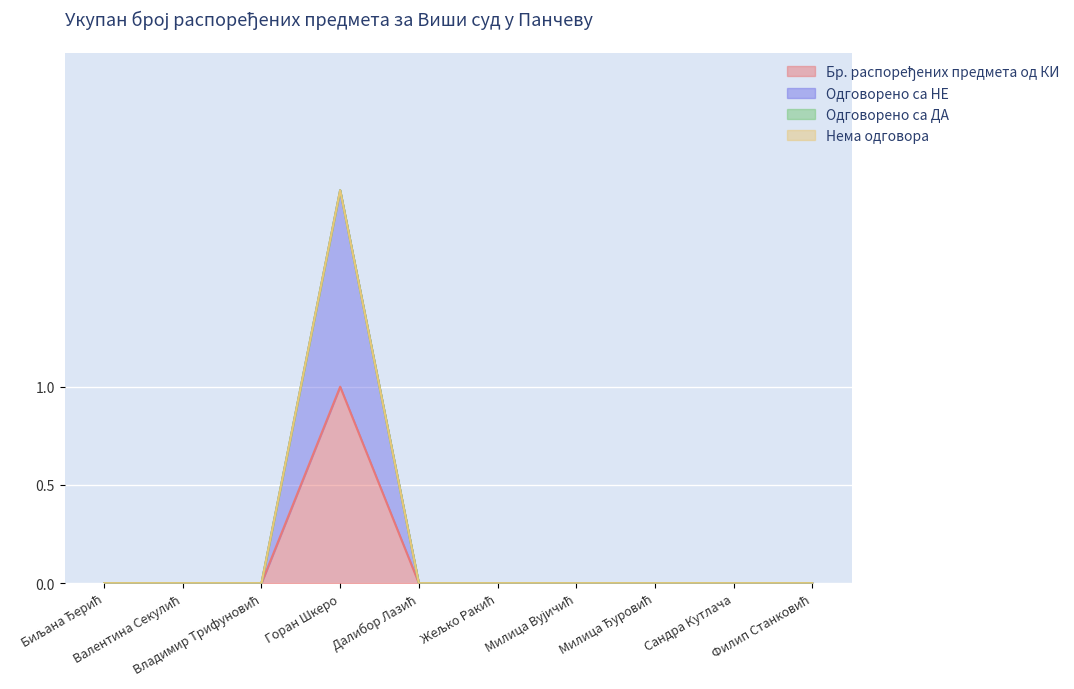

What position from the left is Филип Станковић?

10